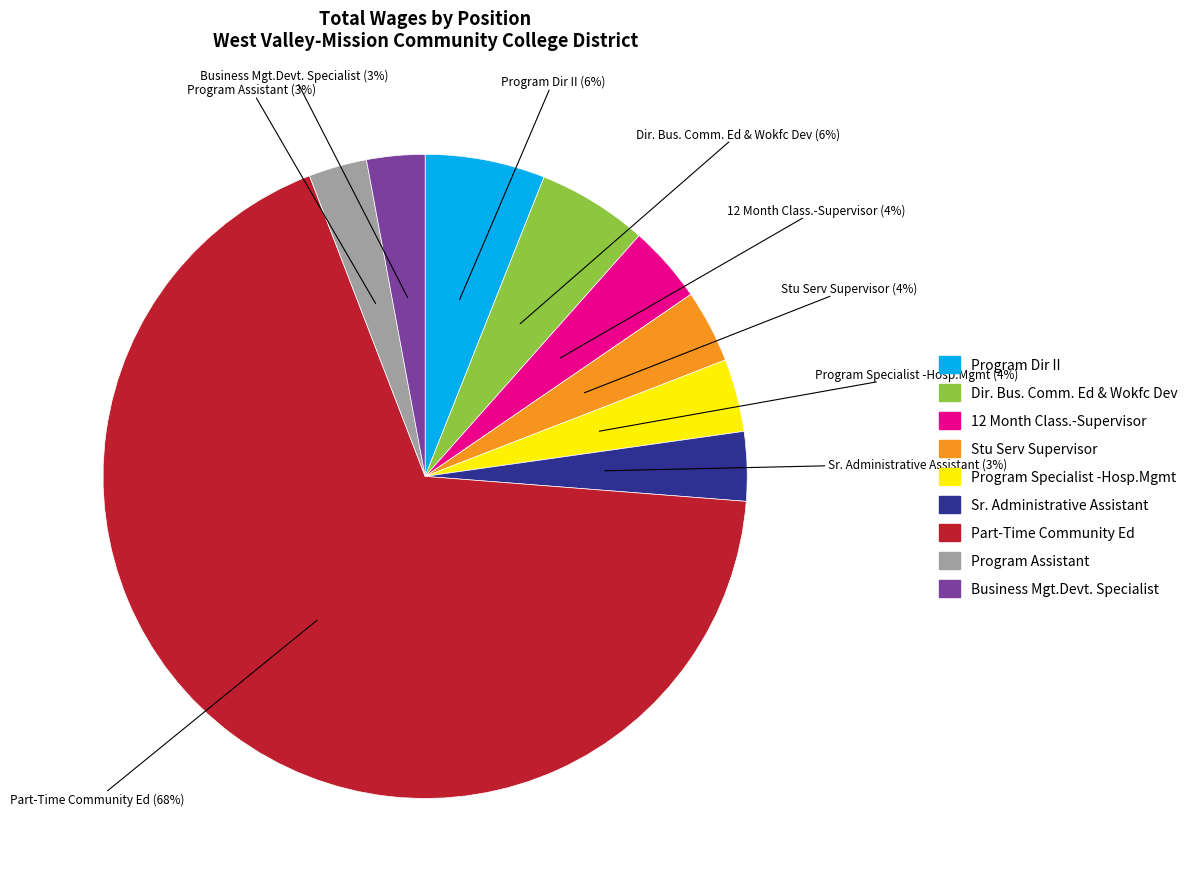

How many slices are in this pie chart?

9